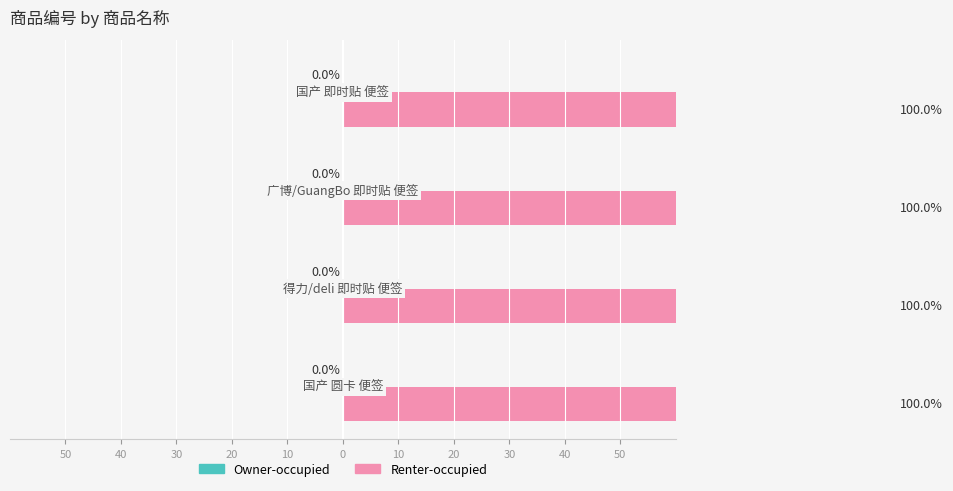

Reading left to right, what are all the values shown in this chart?

Owner-occupied: -0.0	-0.0	-0.0	-0.0
Renter-occupied: 100.0	100.0	100.0	100.0